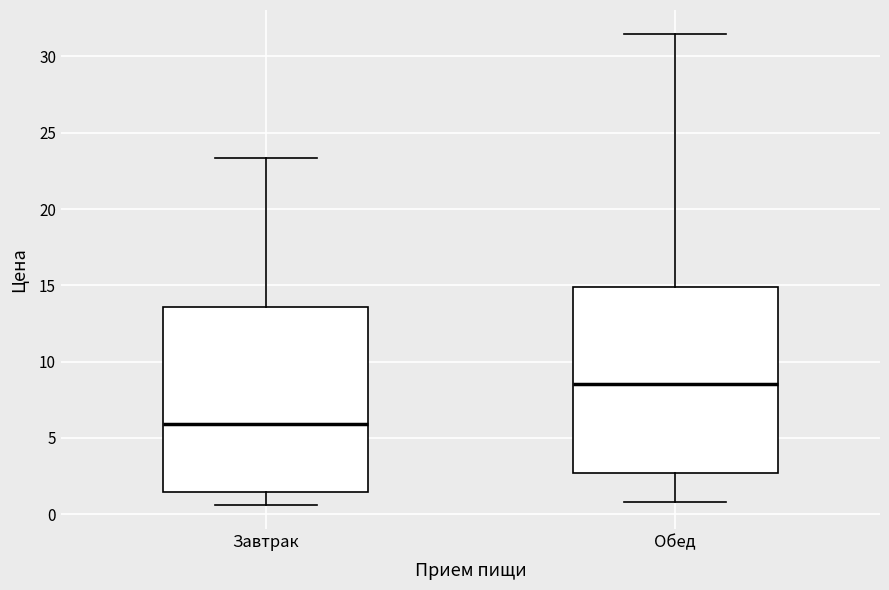

Where is the lower edge of the box for Завтрак on the y-axis? The values are not printed on the chart, so give them approximately, as read against the axis.

1.5